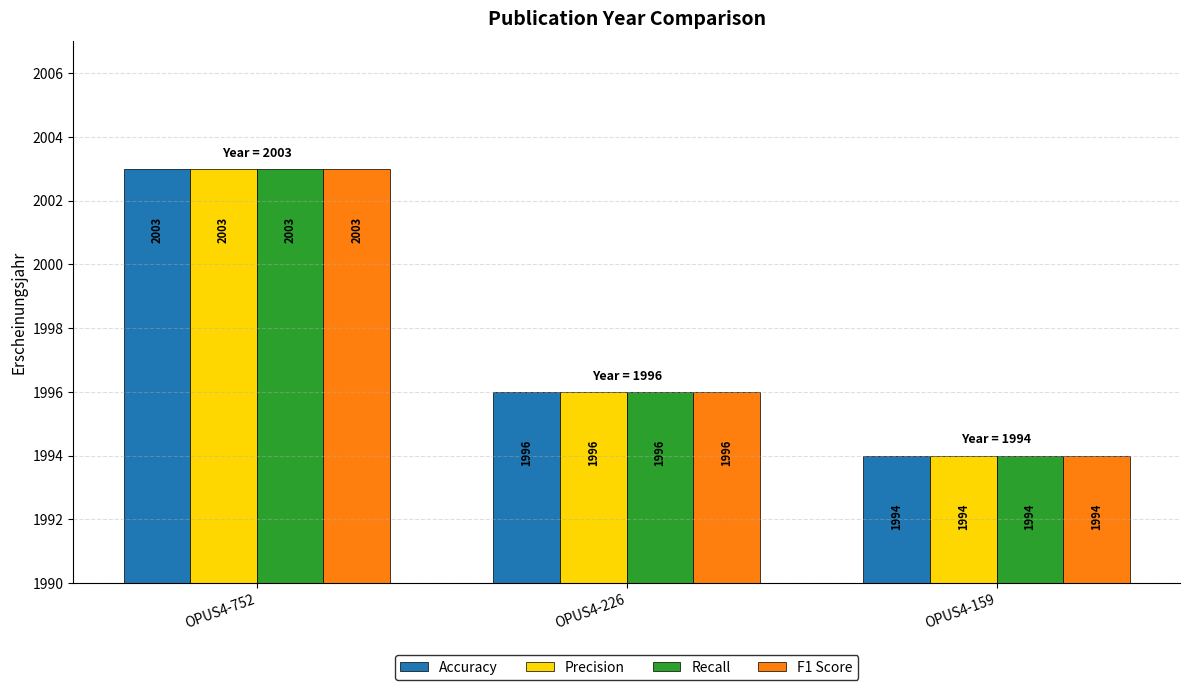

Does the chart contain any negative values?

No